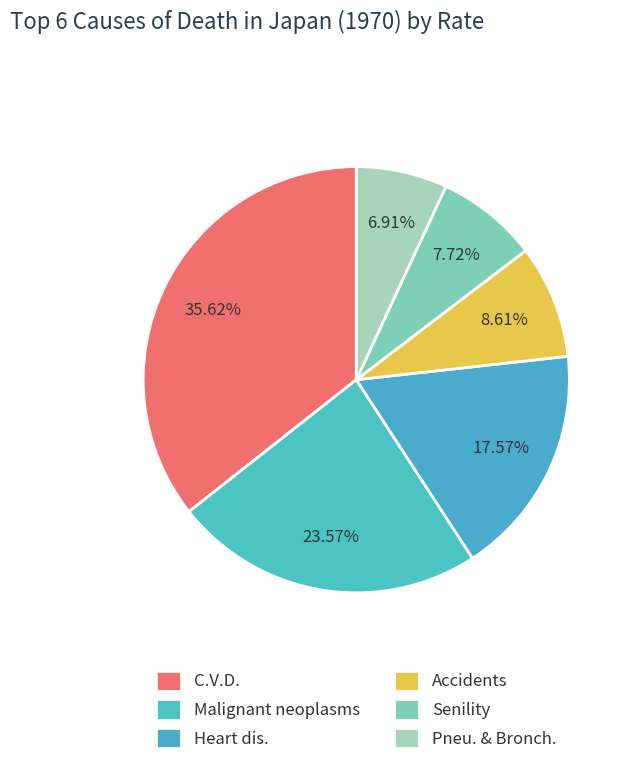

What is the ratio of the value at C.V.D. to the value at Malignant neoplasms?

1.5